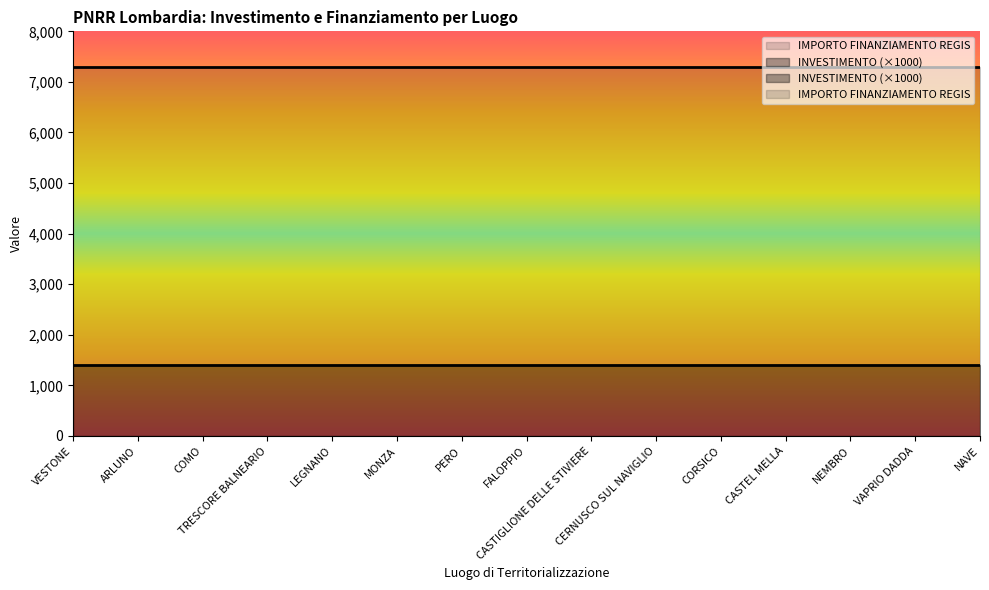

How many lines are shown in the chart?

2